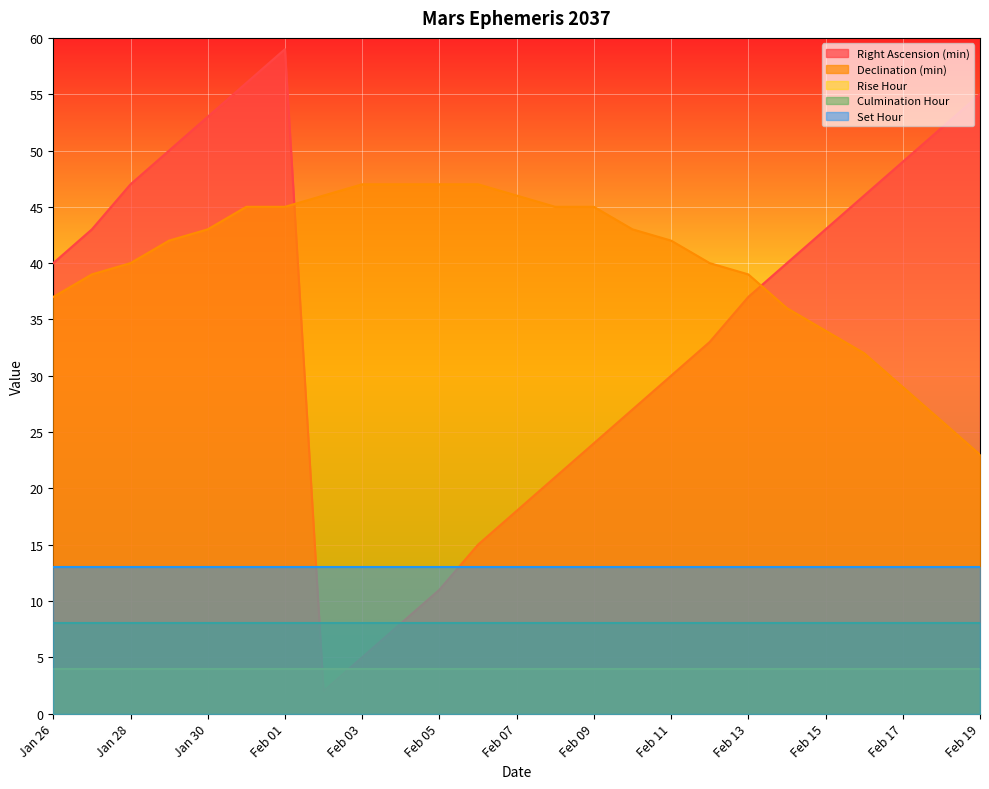

What is the total value across all series at Feb 15?

102